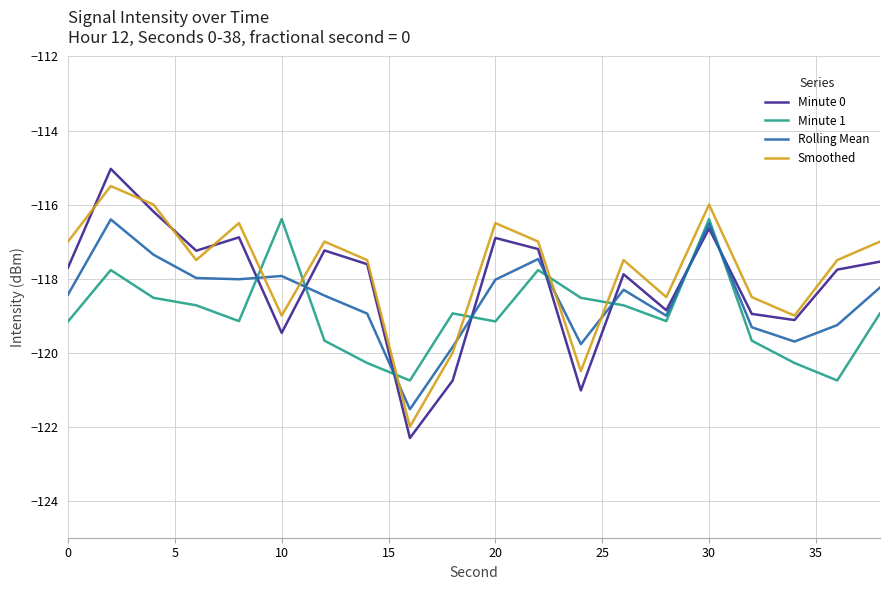

Count the number of categories in the chart.

20